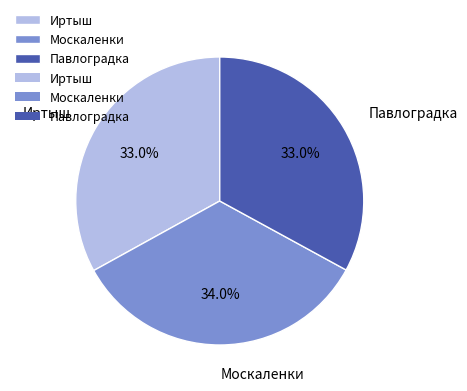

True or false: Иртыш accounts for 24% of the total.

False